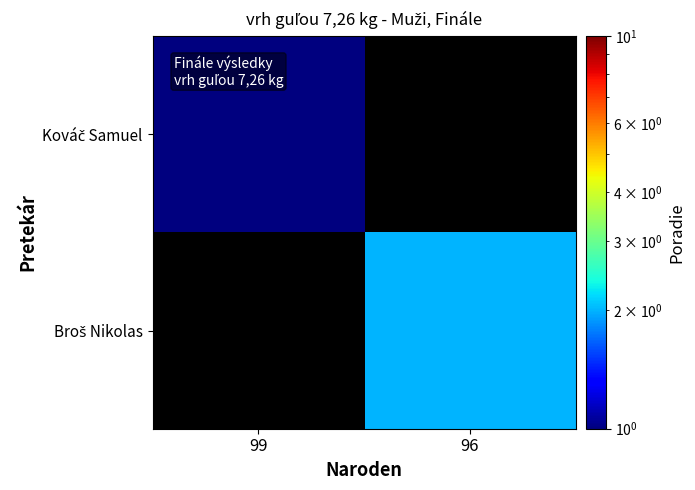

Count the number of data series in this chart.

2